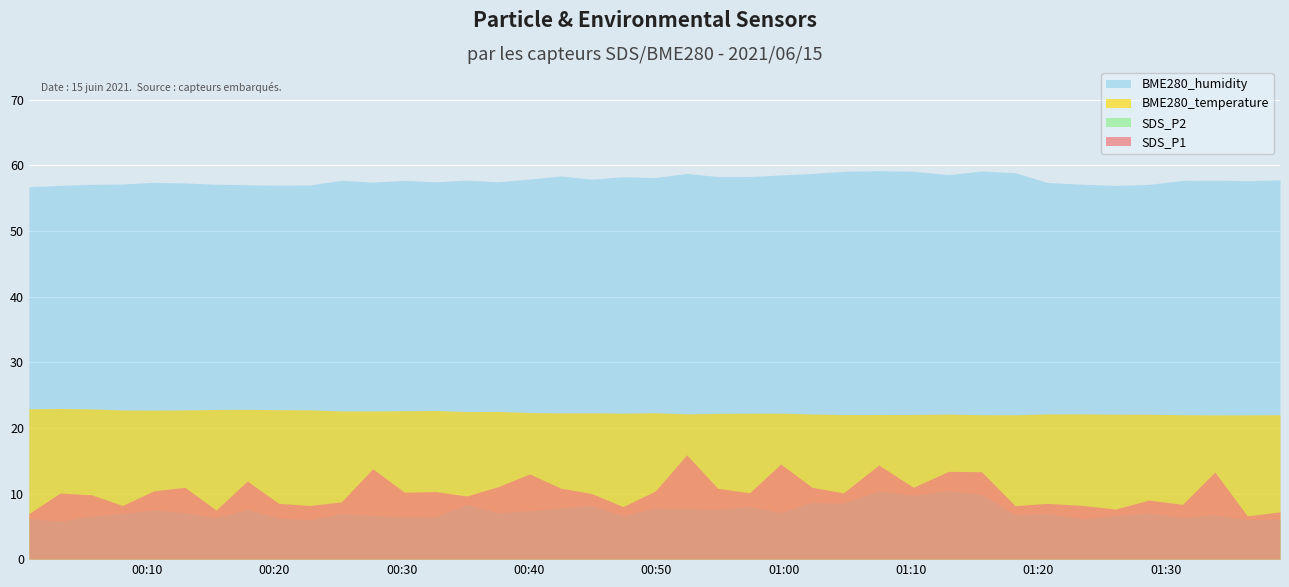

Where is the first local minimum for SDS_P2?

1